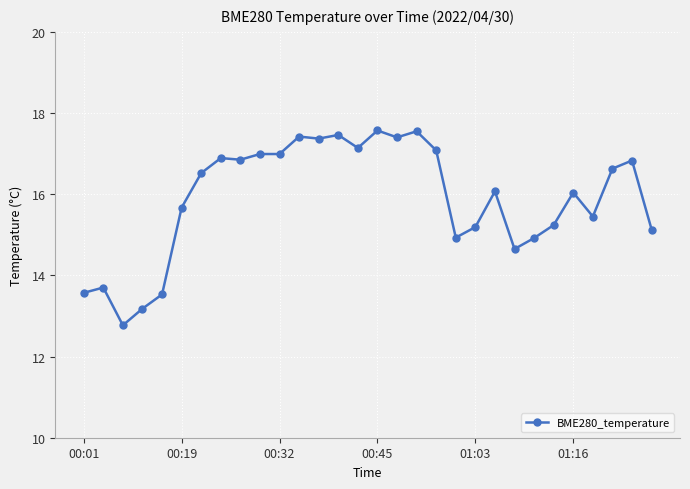

What is the value of the 18th point from the left?

17.6